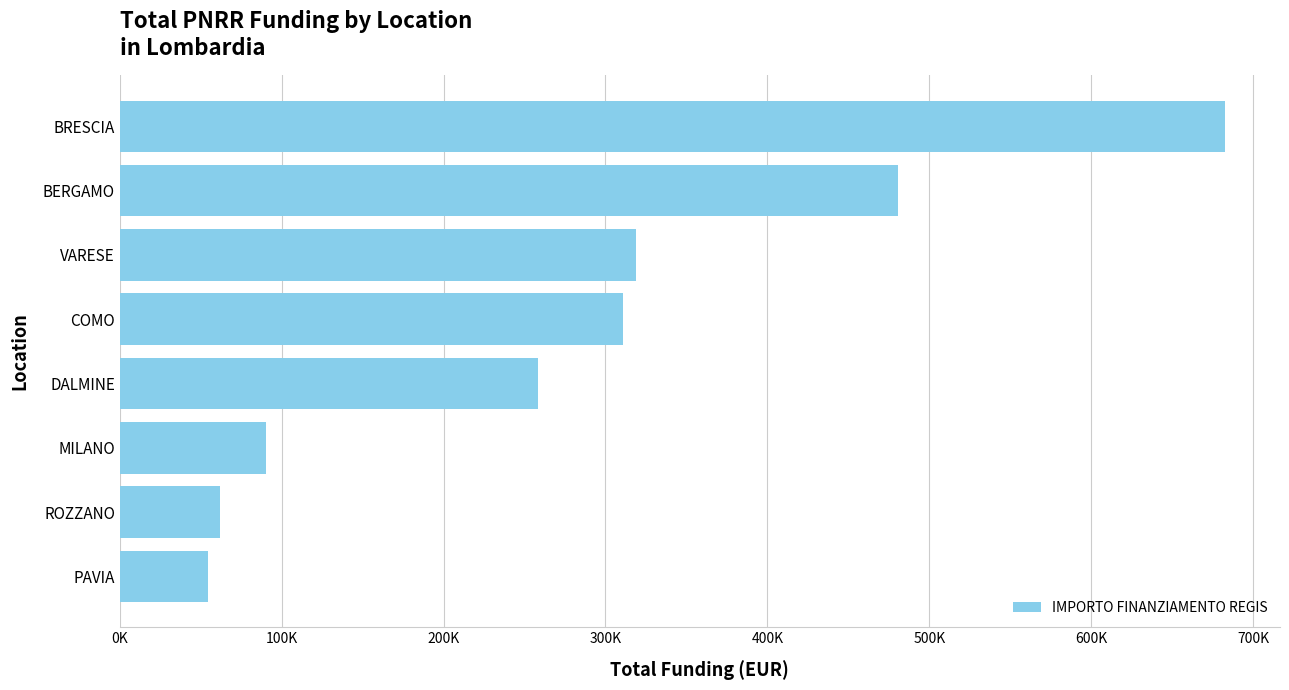

What is the difference between the maximum and minimum values?

627924.8